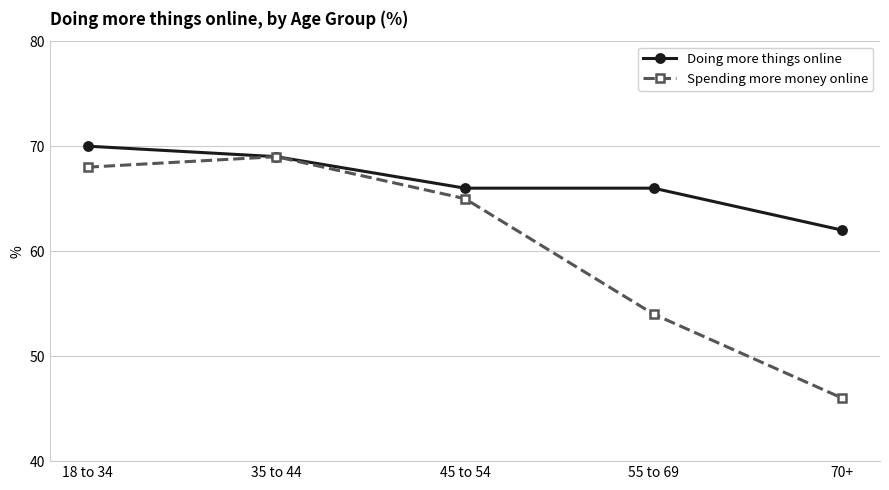

Count the Doing more things online values in the range 66 to 69.

3